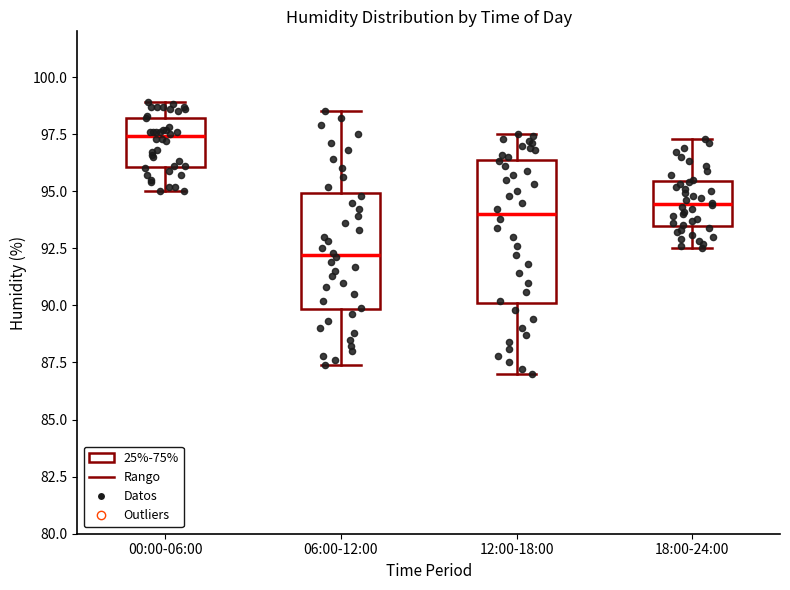

Which box has the lowest median line?

06:00-12:00